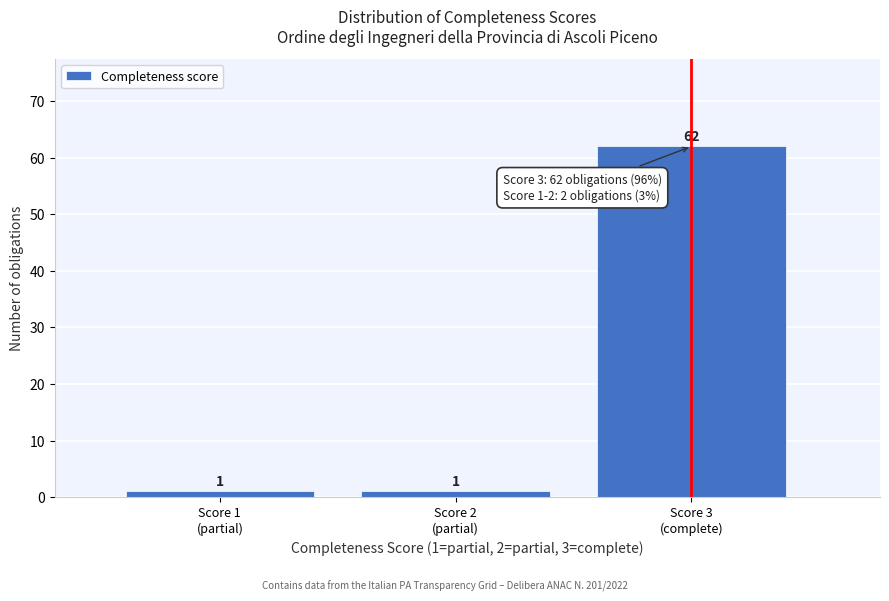

Reading right to left, list all the values displayed in this chart.

62	1	1